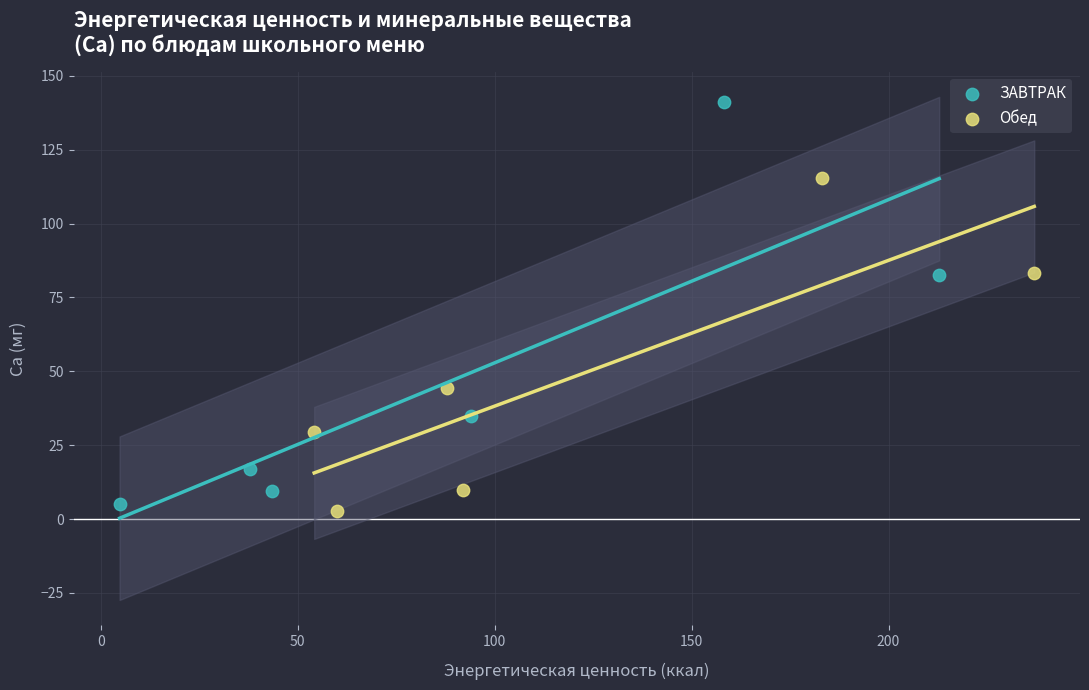

Which series has the widest spread of Y values?

ЗАВТРАК